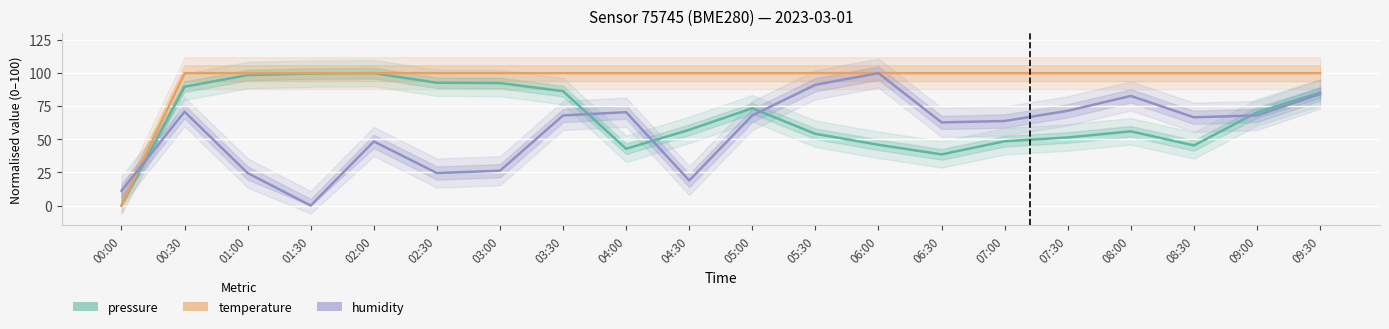

What is the label of the 11th point from the right?

04:30